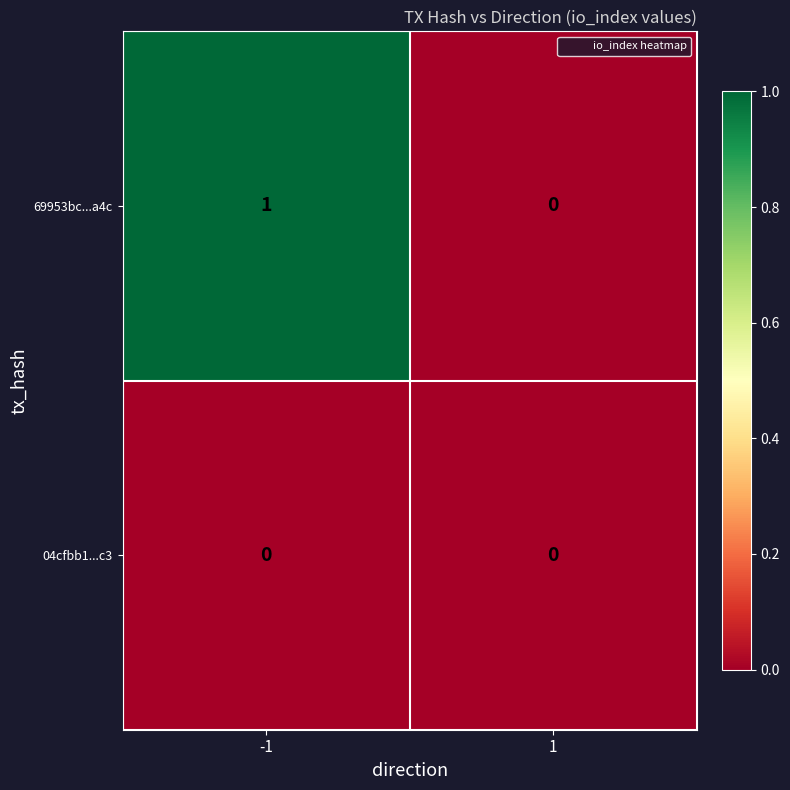

Is the value of 69953bc...a4c at -1 greater than the value of 04cfbb1...c3 at -1?

Yes